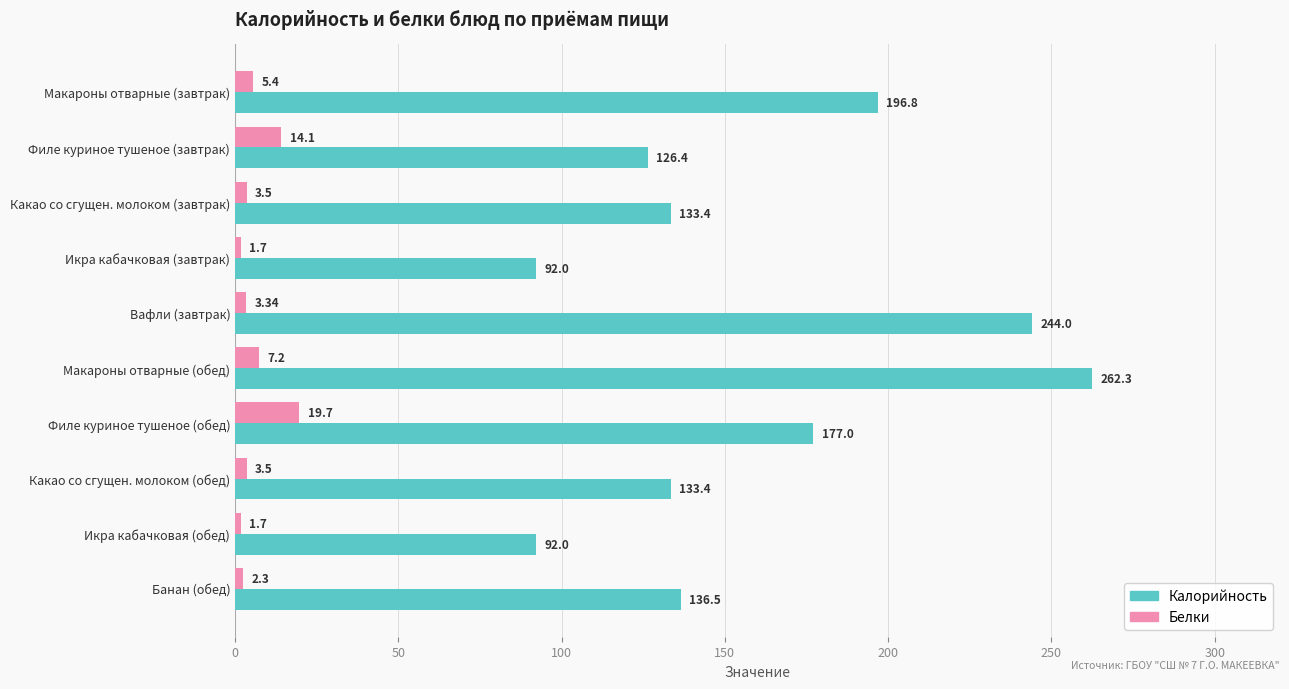

At which label is Калорийность closest to 177?

Филе куриное тушеное (обед)